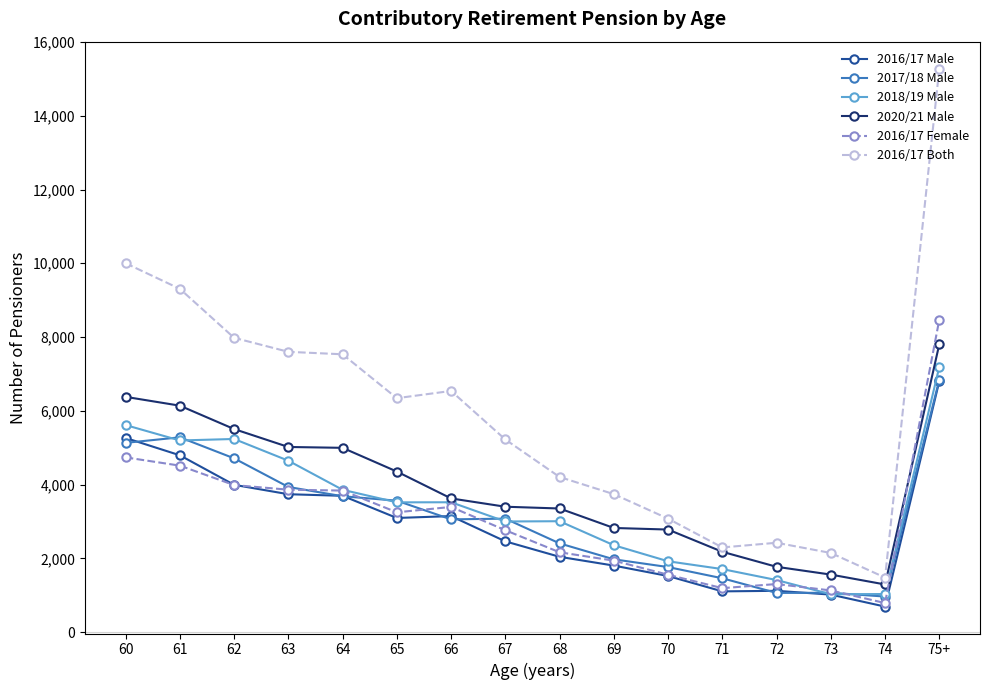

What is the difference between the 2016/17 Female values at 68 and 63?

1697